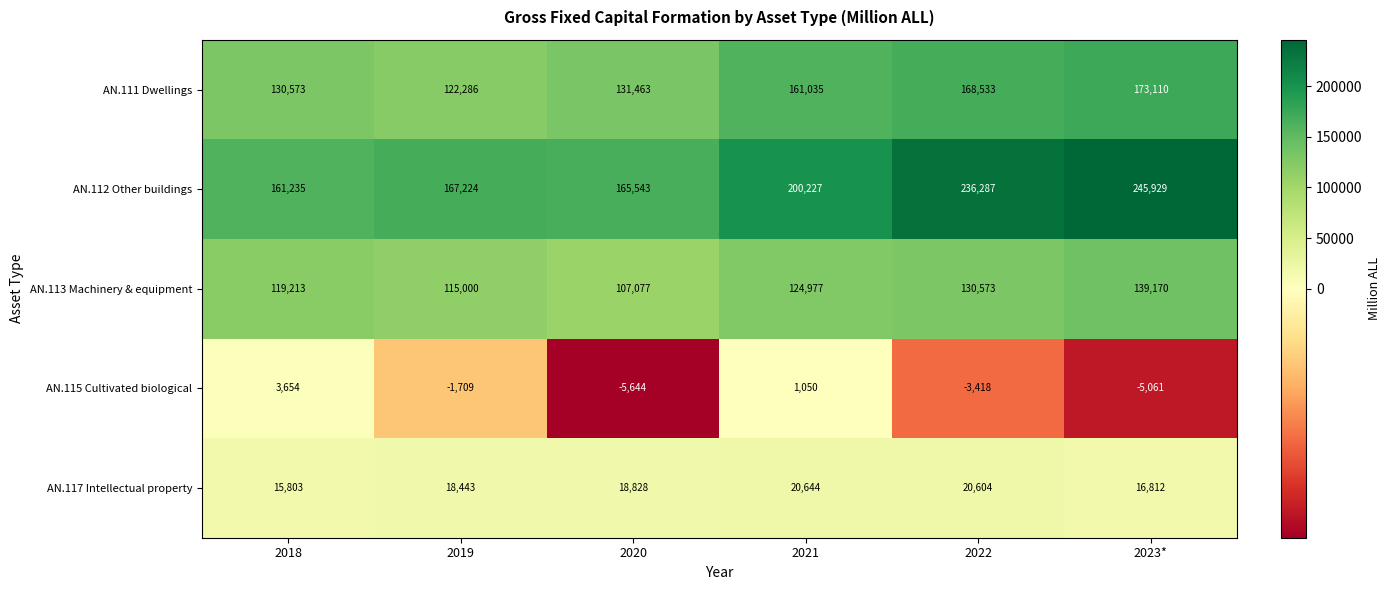

Which series has the largest total across all categories?

AN.112 Other buildings